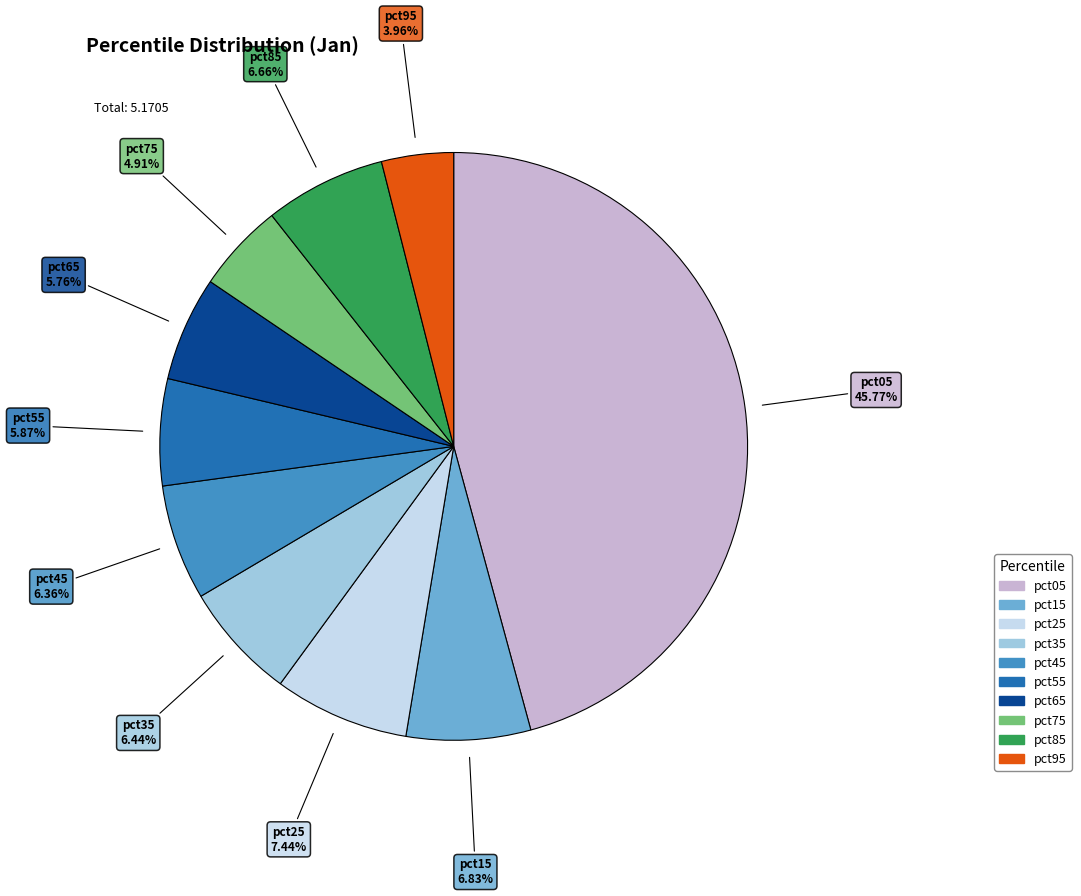

Is it true that pct45 is 15% of the pie?

False